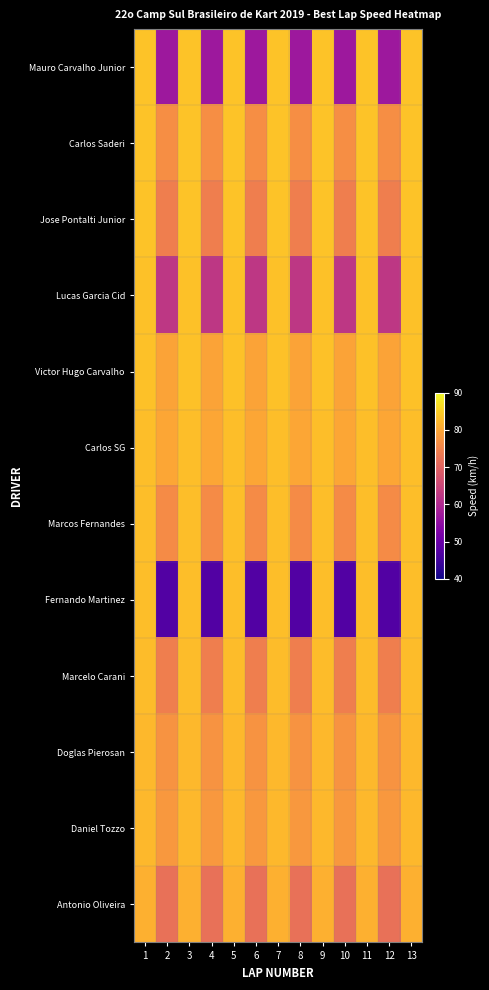

Reading right to left, transcribe all the data shown in this chart.

Mauro Carvalho Junior: 13=83.7	12=56.9	11=83.7	10=56.9	9=83.7	8=56.9	7=83.7	6=56.9	5=83.7	4=56.9	3=83.7	2=56.9	1=83.7
Carlos Saderi: 13=83.7	12=76.6	11=83.7	10=76.6	9=83.7	8=76.6	7=83.7	6=76.6	5=83.7	4=76.6	3=83.7	2=76.6	1=83.7
Jose Pontalti Junior: 13=83.7	12=74.2	11=83.7	10=74.2	9=83.7	8=74.2	7=83.7	6=74.2	5=83.7	4=74.2	3=83.7	2=74.2	1=83.7
Lucas Garcia Cid: 13=83.5	12=62.3	11=83.5	10=62.3	9=83.5	8=62.3	7=83.5	6=62.3	5=83.5	4=62.3	3=83.5	2=62.3	1=83.5
Victor Hugo Carvalho: 13=83.5	12=79.6	11=83.5	10=79.6	9=83.5	8=79.6	7=83.5	6=79.6	5=83.5	4=79.6	3=83.5	2=79.6	1=83.5
Carlos SG: 13=83.1	12=80.0	11=83.1	10=80.0	9=83.1	8=80.0	7=83.1	6=80.0	5=83.1	4=80.0	3=83.1	2=80.0	1=83.1
Marcos Fernandes: 13=83.1	12=76.2	11=83.1	10=76.2	9=83.1	8=76.2	7=83.1	6=76.2	5=83.1	4=76.2	3=83.1	2=76.2	1=83.1
Fernando Martinez: 13=83.0	12=47.1	11=83.0	10=47.1	9=83.0	8=47.1	7=83.0	6=47.1	5=83.0	4=47.1	3=83.0	2=47.1	1=83.0
Marcelo Carani: 13=82.8	12=74.3	11=82.8	10=74.3	9=82.8	8=74.3	7=82.8	6=74.3	5=82.8	4=74.3	3=82.8	2=74.3	1=82.8
Doglas Pierosan: 13=82.3	12=77.5	11=82.3	10=77.5	9=82.3	8=77.5	7=82.3	6=77.5	5=82.3	4=77.5	3=82.3	2=77.5	1=82.3
Daniel Tozzo: 13=82.2	12=78.0	11=82.2	10=78.0	9=82.2	8=78.0	7=82.2	6=78.0	5=82.2	4=78.0	3=82.2	2=78.0	1=82.2
Antonio Oliveira: 13=81.2	12=72.1	11=81.2	10=72.1	9=81.2	8=72.1	7=81.2	6=72.1	5=81.2	4=72.1	3=81.2	2=72.1	1=81.2